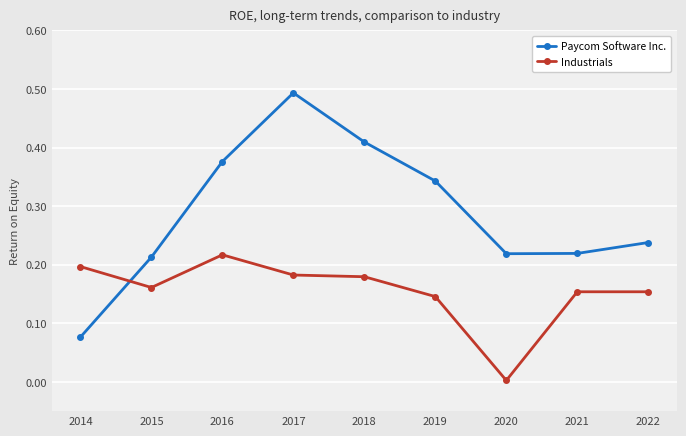

What is the sum of all Paycom Software Inc. values?

2.6